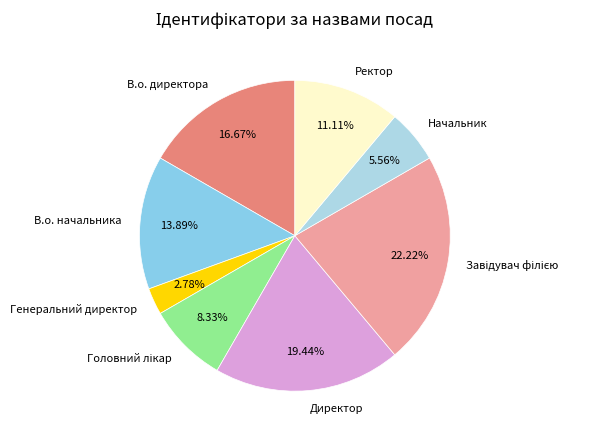

How many slices are in this pie chart?

8